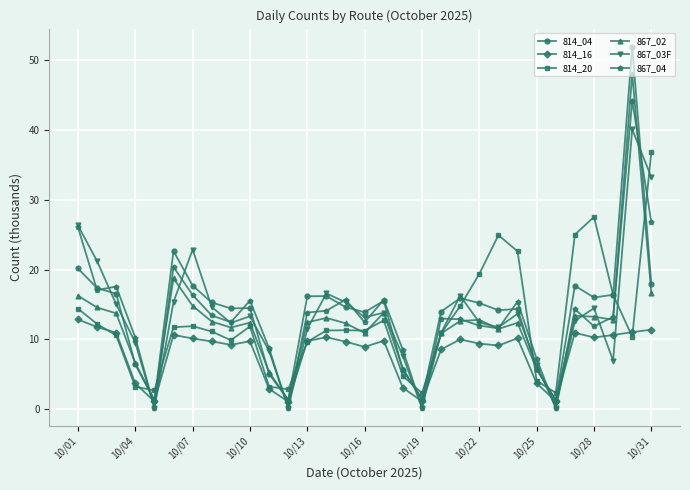

What is the minimum value for 814_20?

2.3